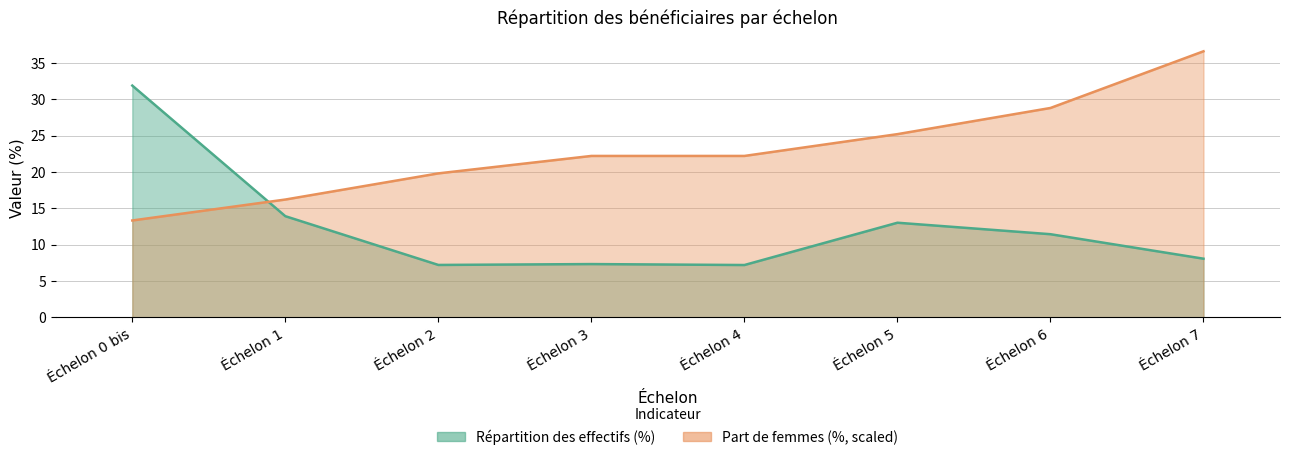

What is the highest value of the Répartition des effectifs (%) series?

31.9